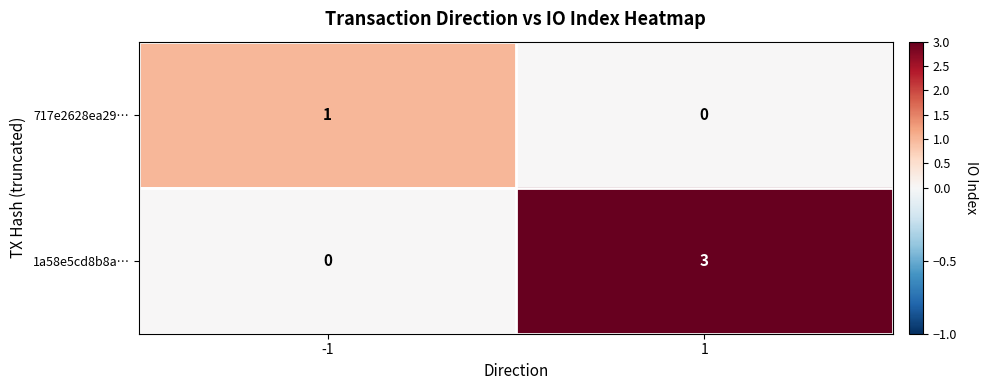

Which label corresponds to the largest value in the chart?

1